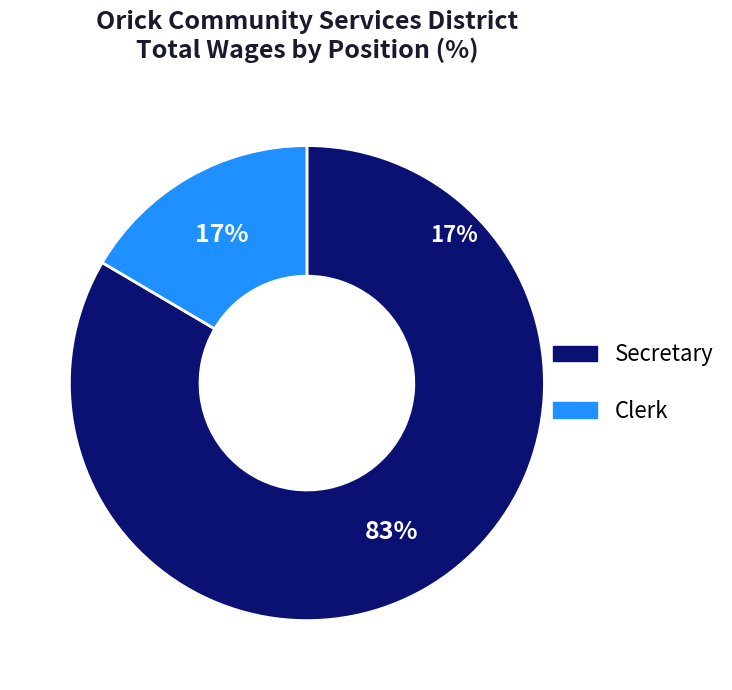

To the nearest percent, what percentage of the pie is Secretary?

83%